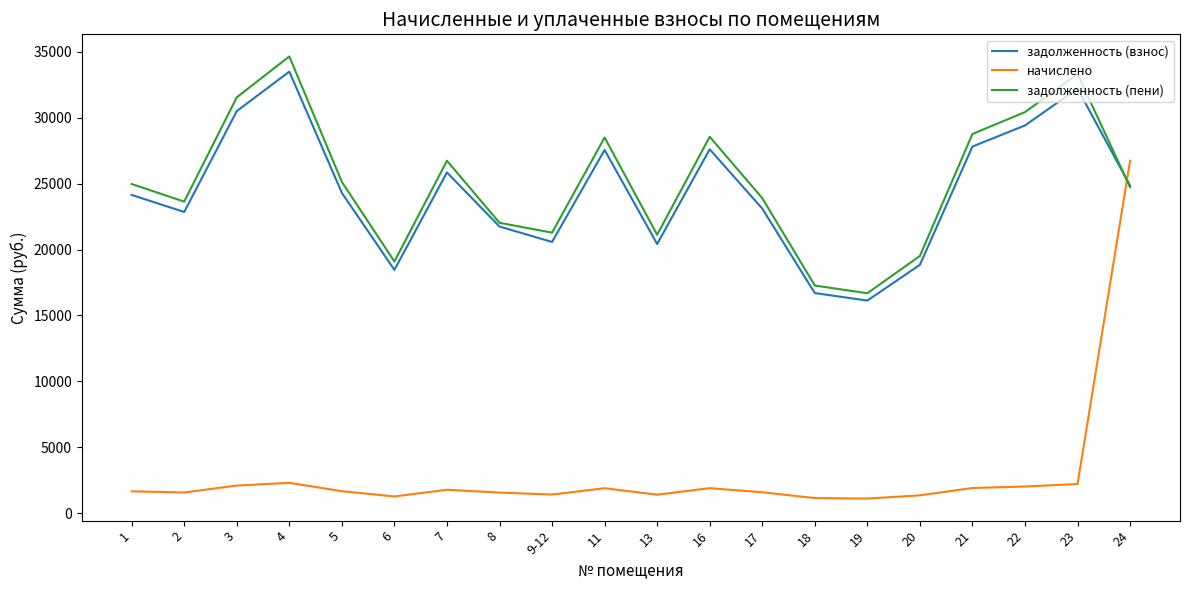

The value of задолженность (взнос) at 16 is 27612.2. True or false?

True